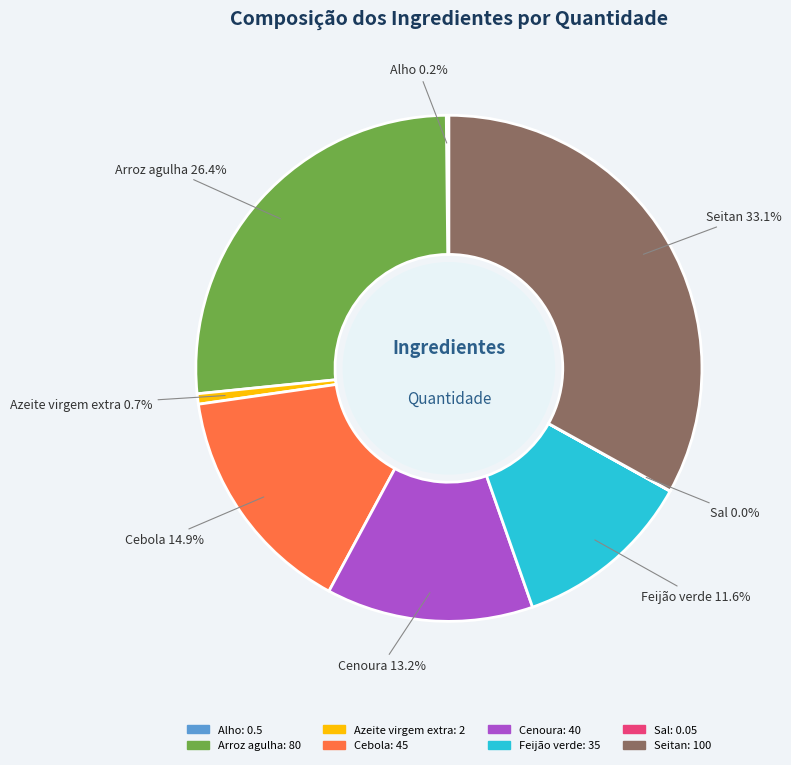

The Cebola slice represents 22% of the pie. True or false?

False